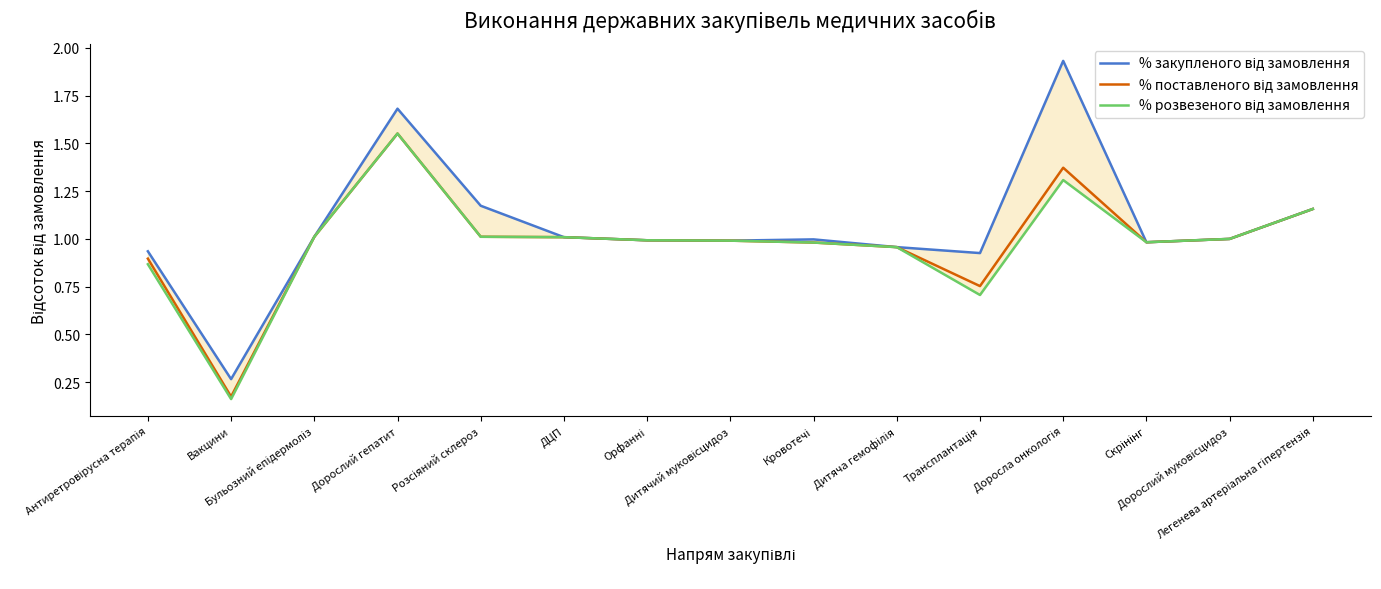

At which label is % поставленого від замовлення closest to 0?

Вакцини